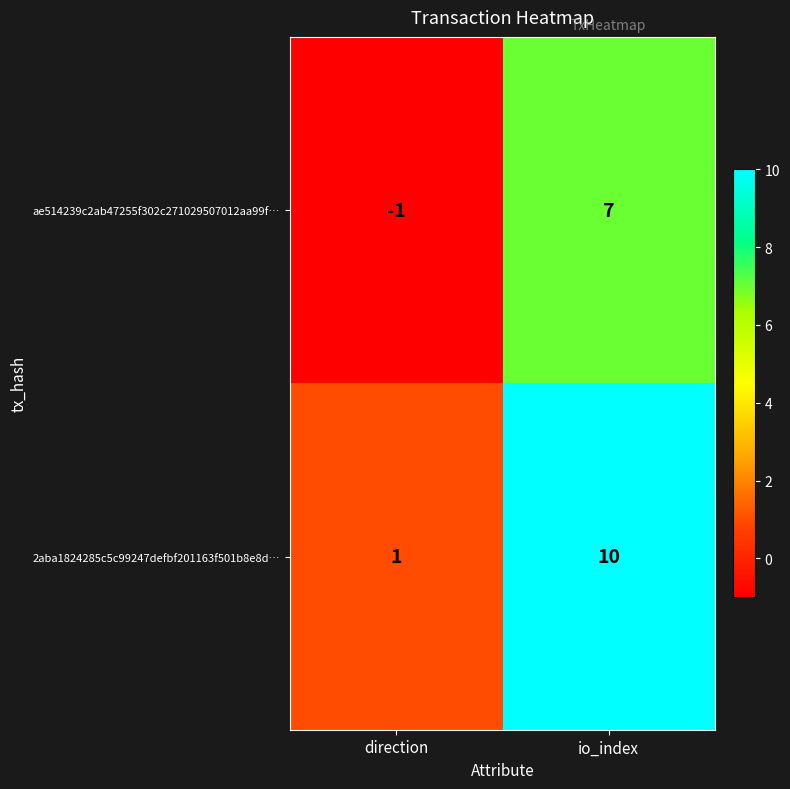

Read the ae514239c2ab47255f302c271029507012aa99f… value at io_index.

7